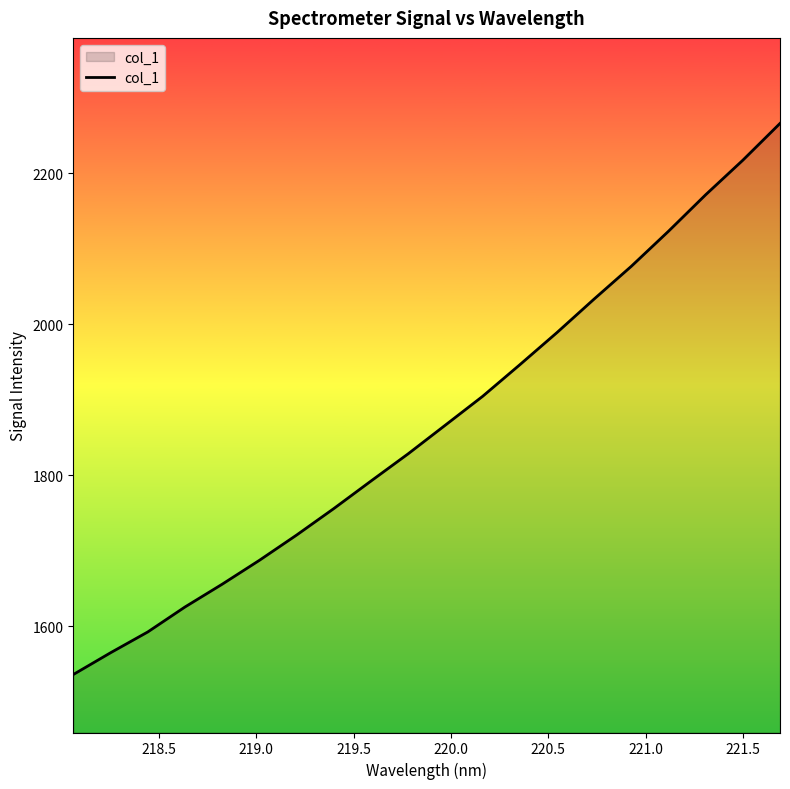

What is the greatest value displayed?

2266.1